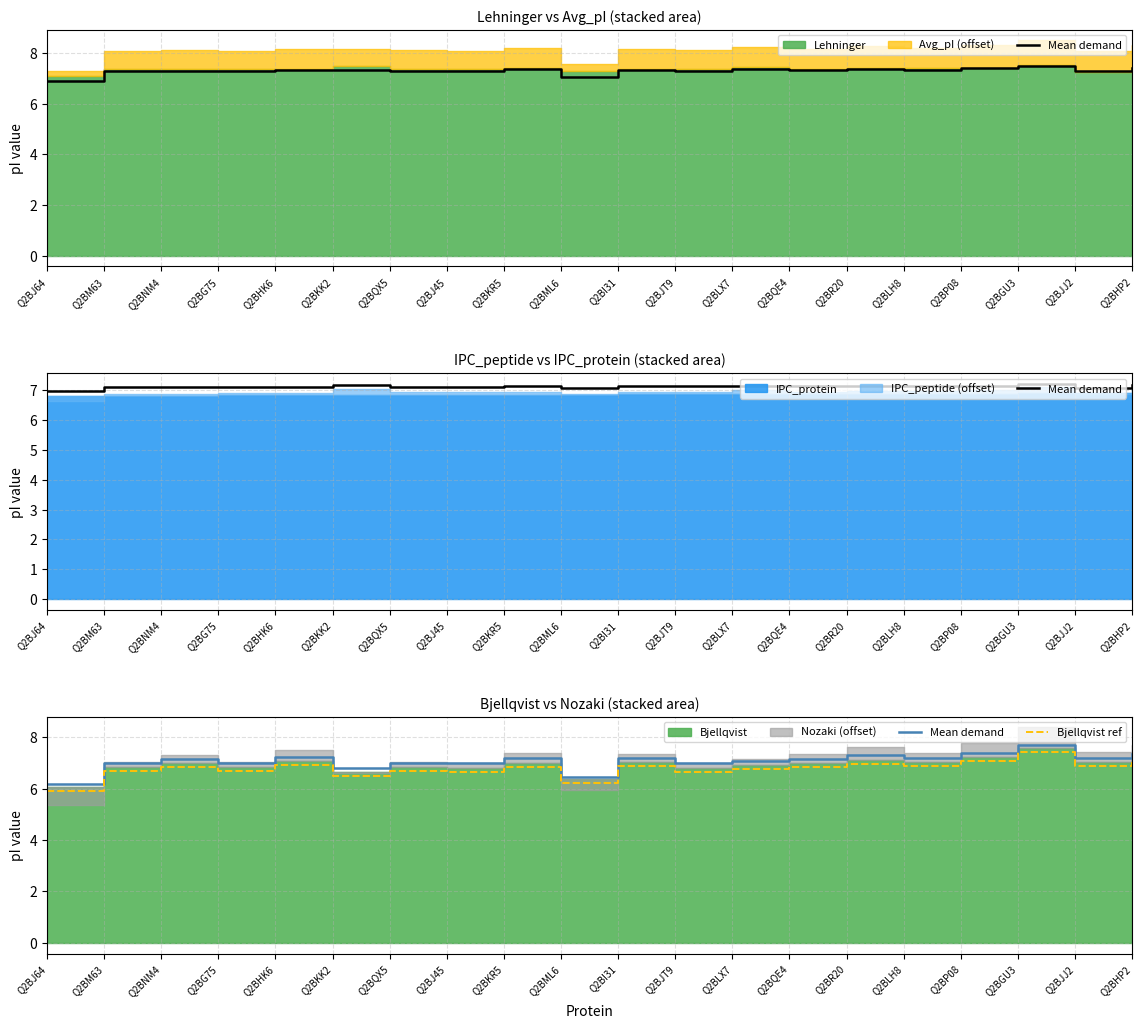

At which category does the chart reach its minimum across all series?

Q2BJ64